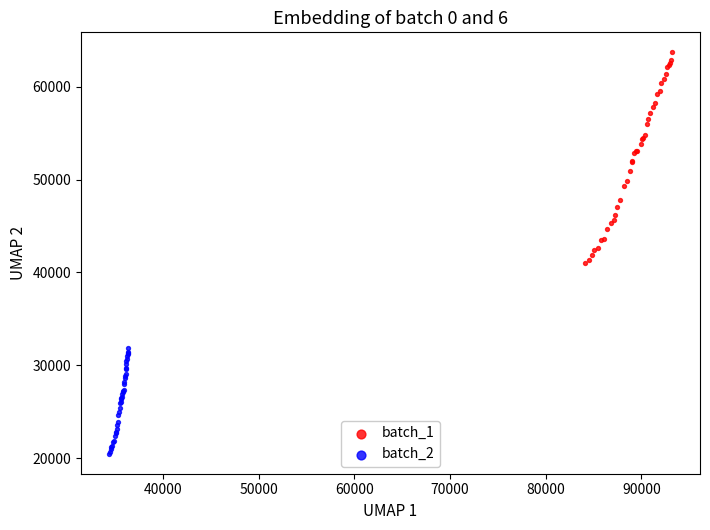

Which series contains the highest Y value?

batch_1